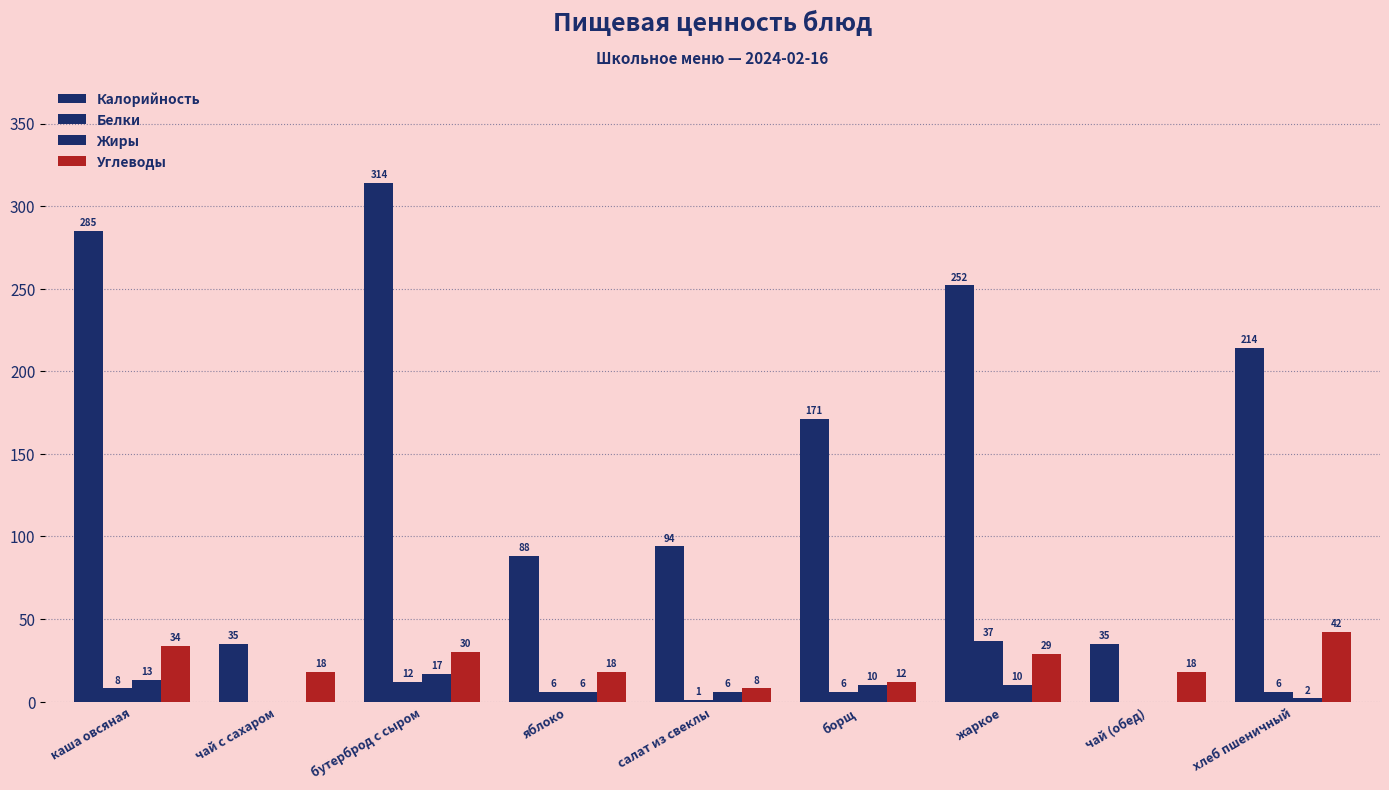

Is the value of Белки at яблоко greater than the value of Калорийность at борщ?

No